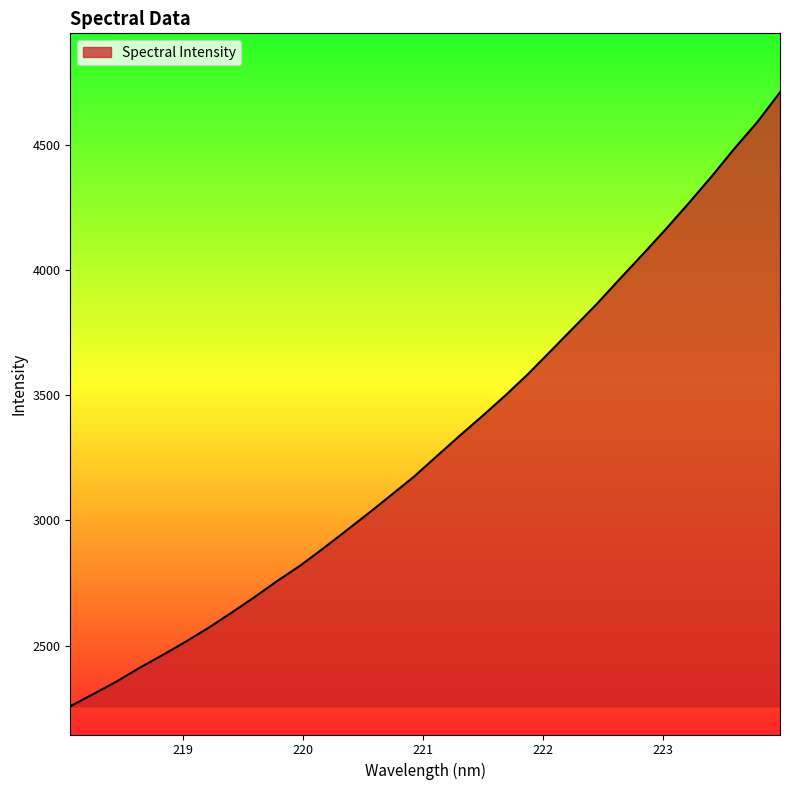

What is the greatest value displayed?

4709.5